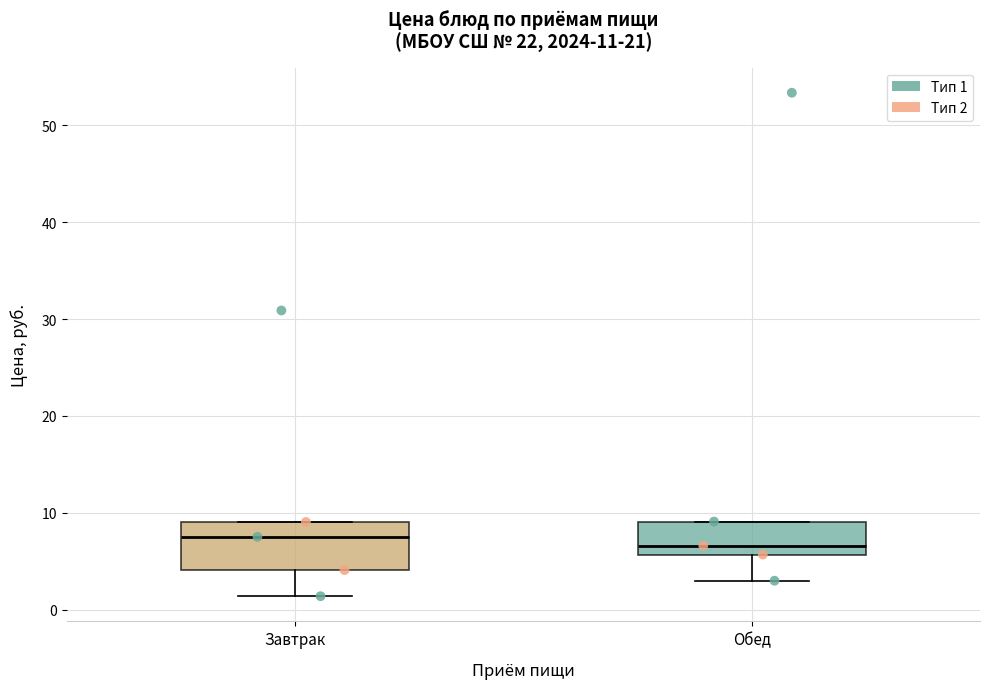

Which box is the tallest, from its lower edge to its upper edge?

Завтрак